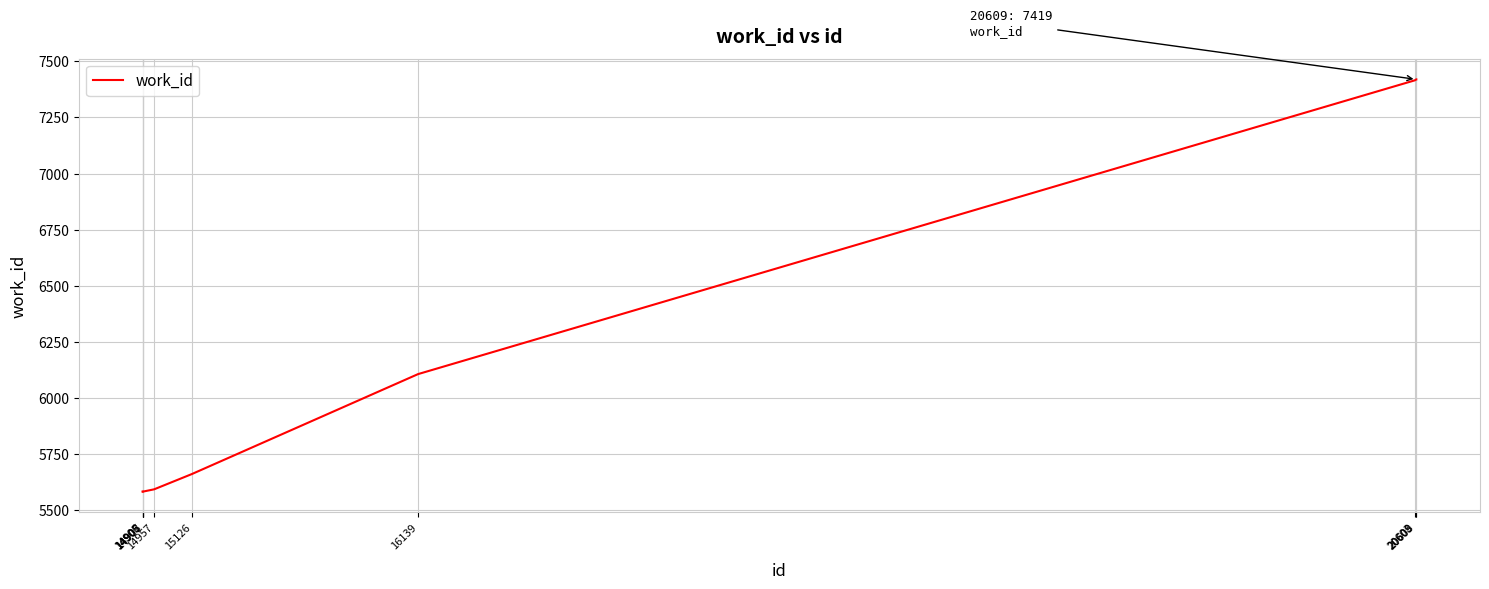

What is the difference between the maximum and minimum values?

1835